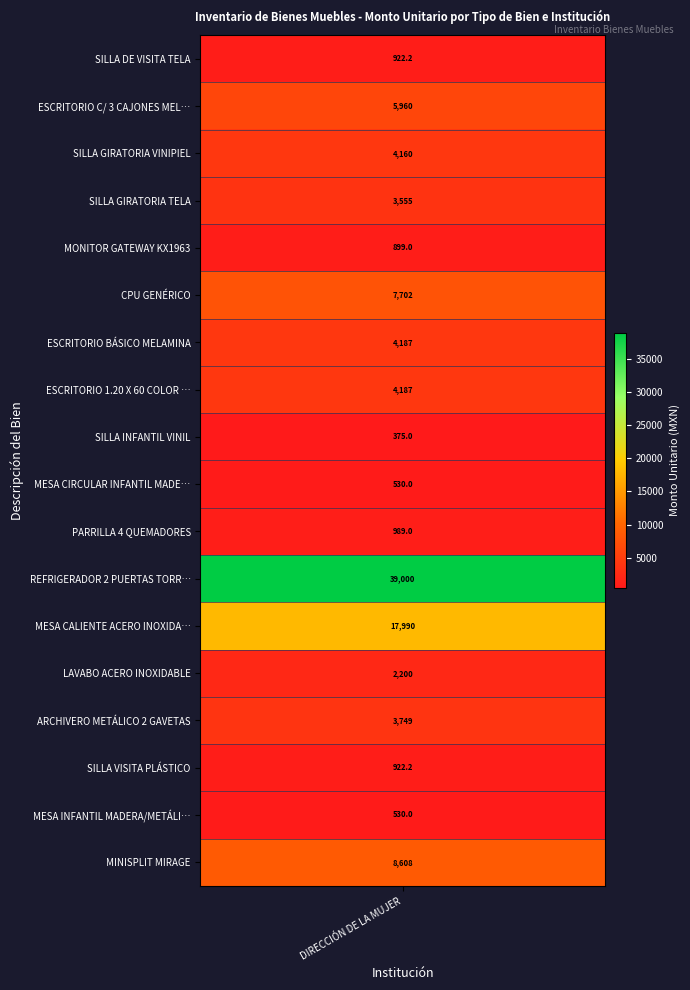

At which category does the chart reach its peak across all series?

REFRIGERADOR 2 PUERTAS TORREY